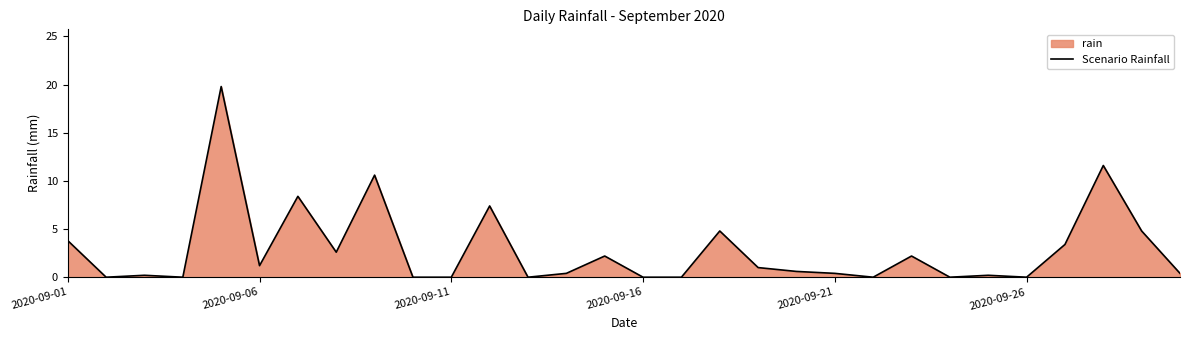

How many points are lower than both their immediate neighbors (excluding endpoints)?

8